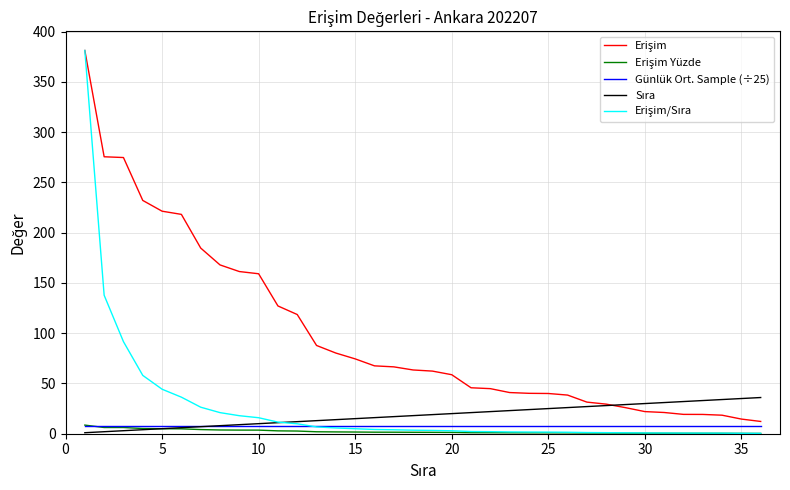

What is the maximum value for Günlük Ort. Sample (÷25)?

8.2